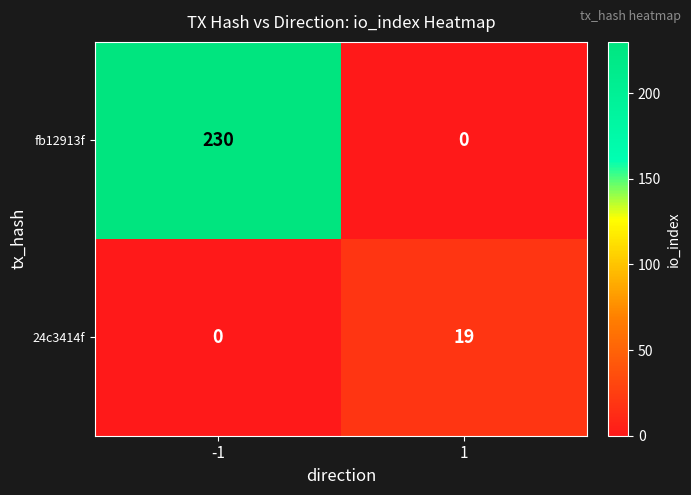

True or false: 24c3414f has a value of 9 at 1.

False